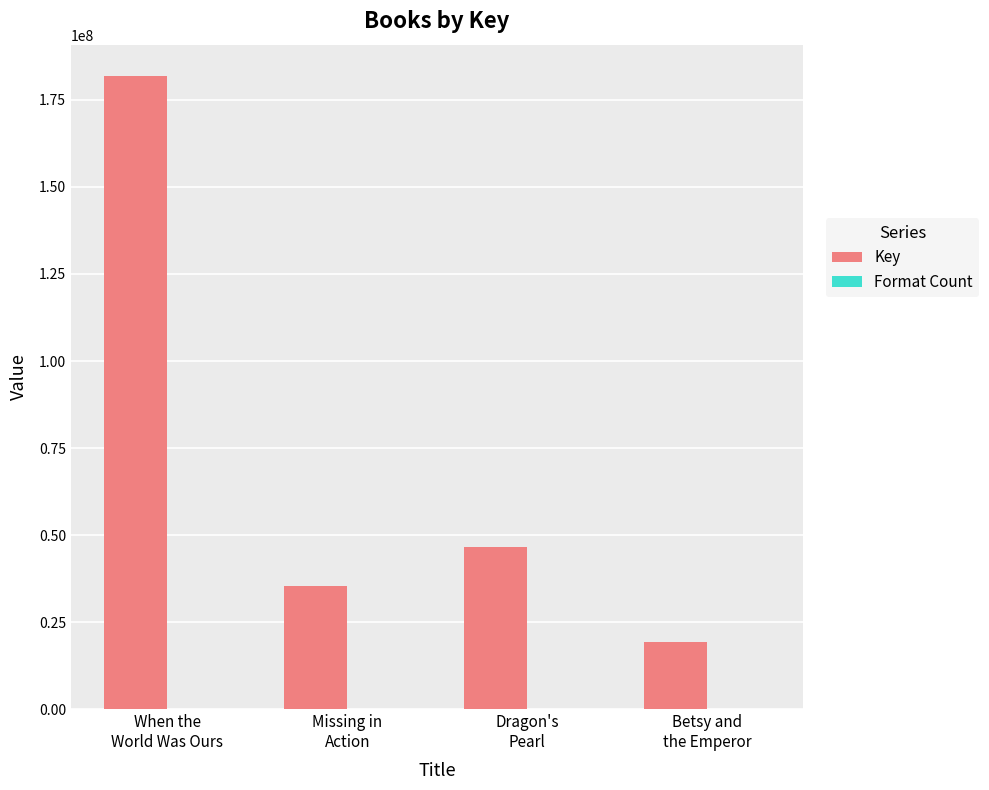

Which series has the largest total across all categories?

Key